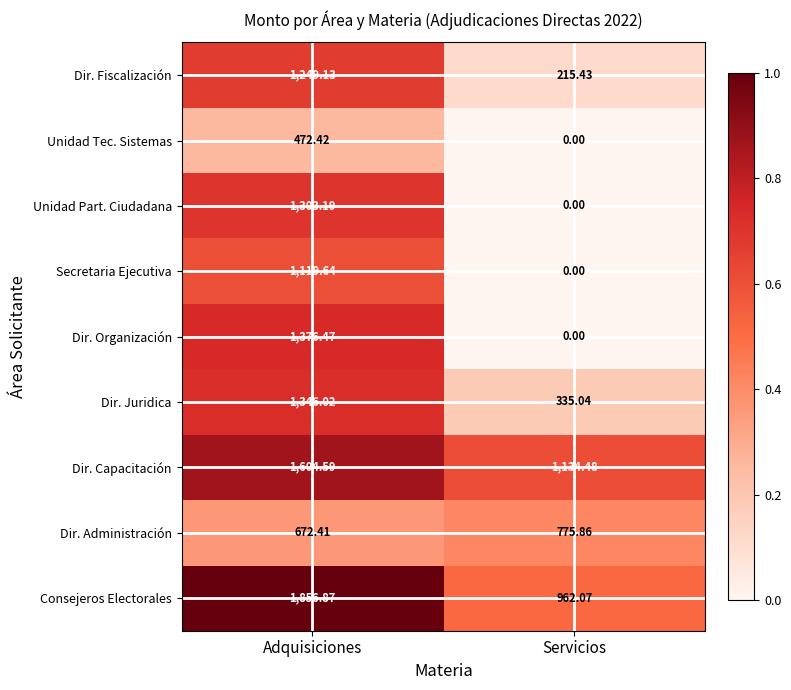

Where does the Consejeros Electorales series first go above 1856?

Adquisiciones